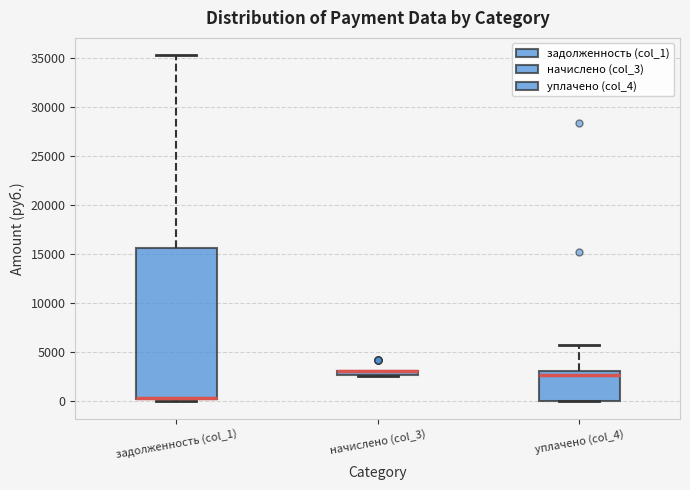

Where does the median line of the box for уплачено (col_4) sit on the y-axis? The values are not printed on the chart, so give them approximately, as read against the axis.

2500